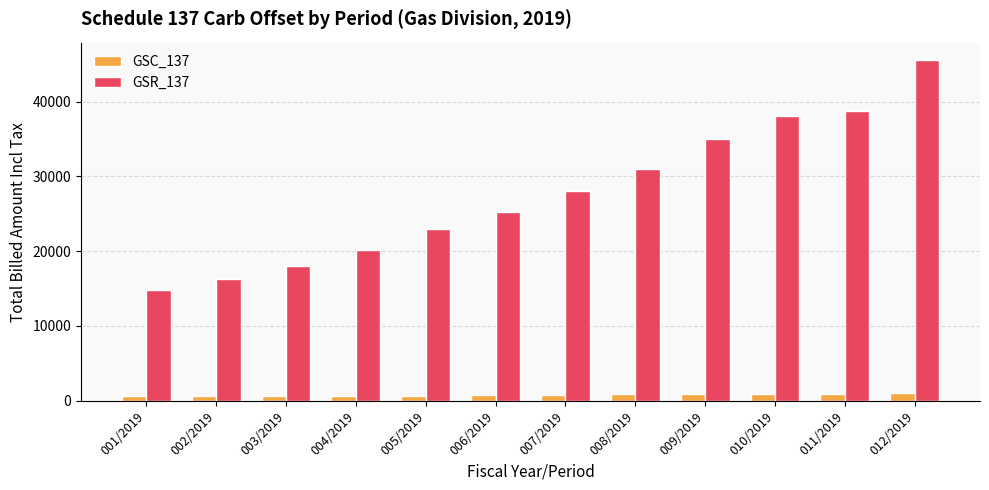

The value of GSR_137 at 006/2019 is 34054.7. True or false?

False